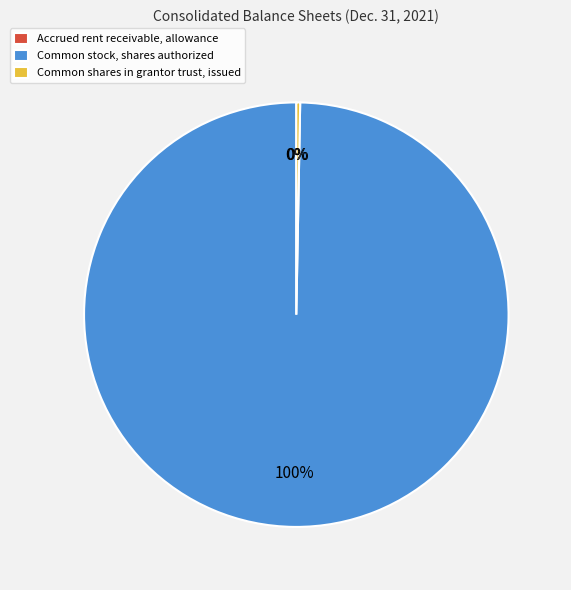

Is it true that Common stock, shares authorized is 100% of the pie?

True